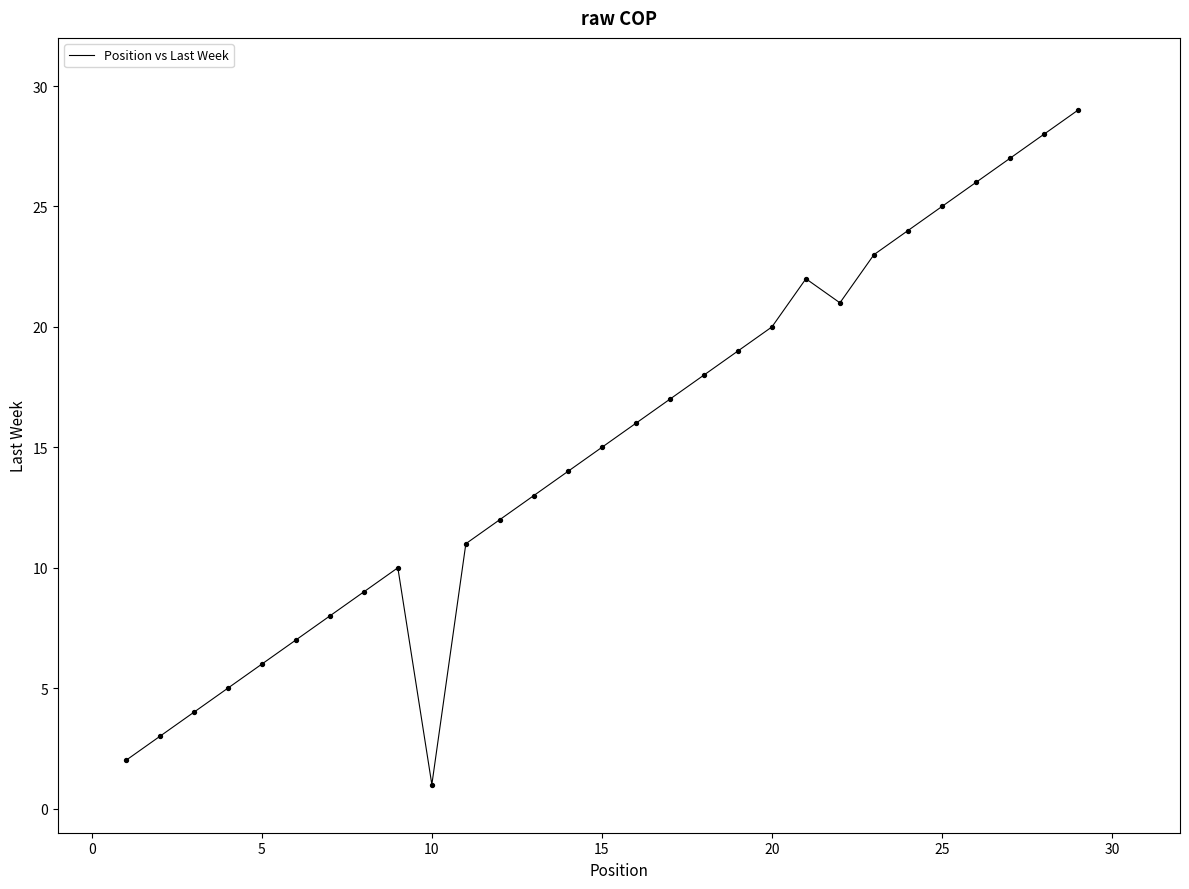

What is the difference between the maximum and minimum values?

28